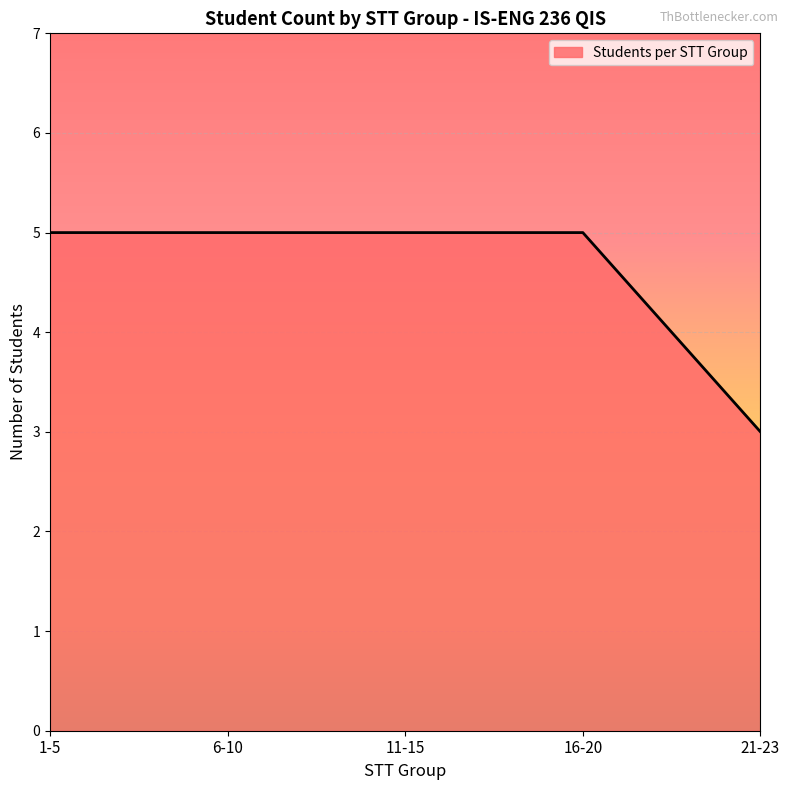

The value at 1-5 is 5. True or false?

True